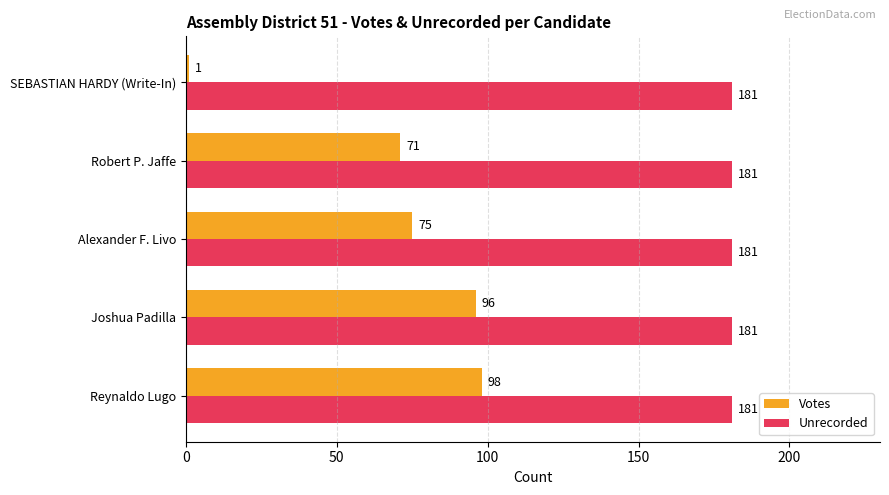

What is the sum of all Votes values?

341